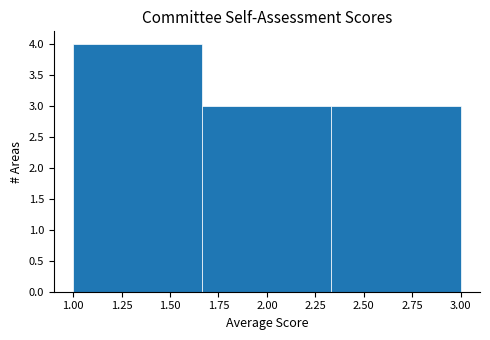

How tall is the bar that spans 1.65 to 2.35 on the x-axis? Neither the bar edges nor the heights are printed on the chart, so give them approximately, as read against the axes.

3